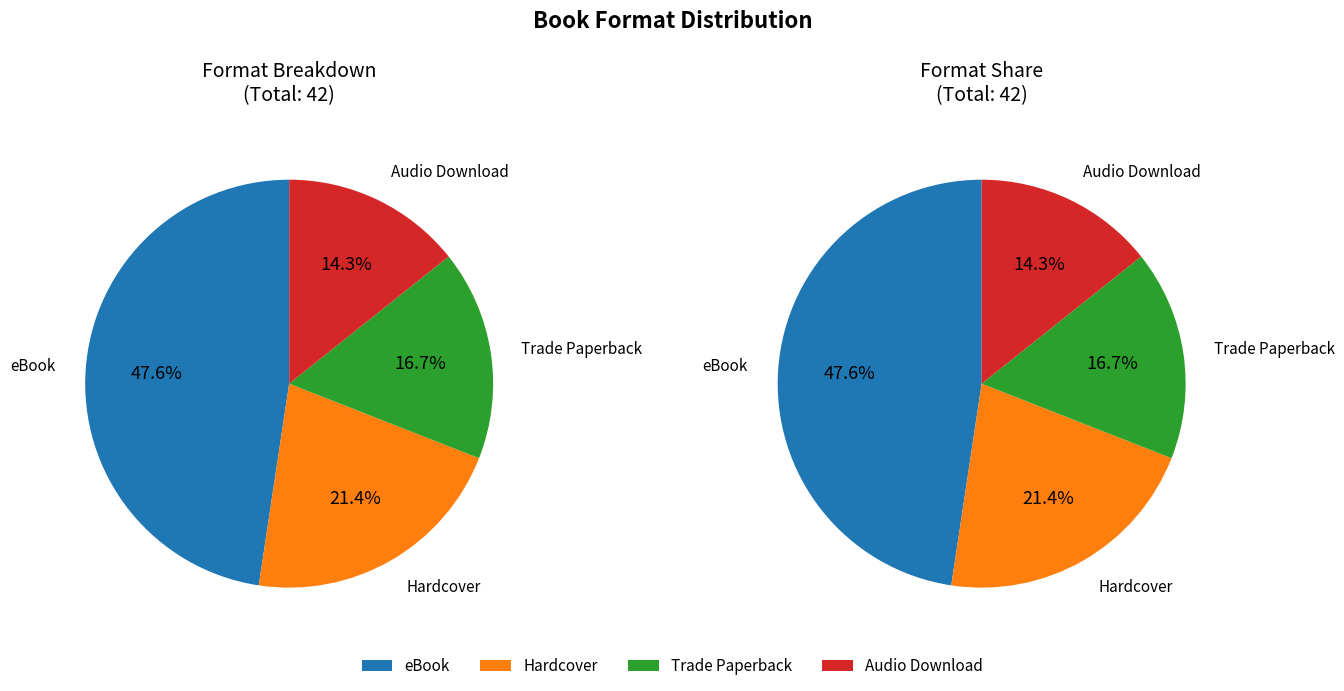

Is there a majority slice in this chart?

No